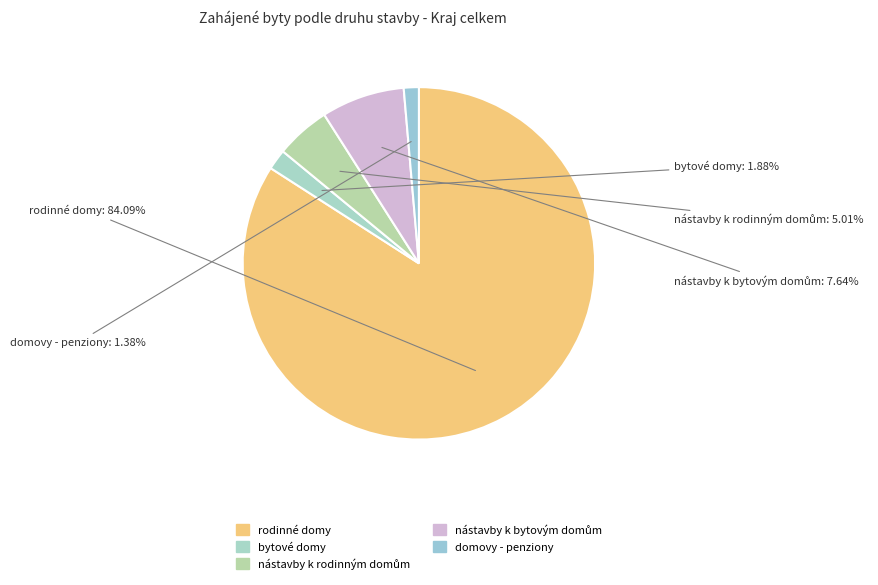

What is the largest slice in the pie chart?

rodinné domy